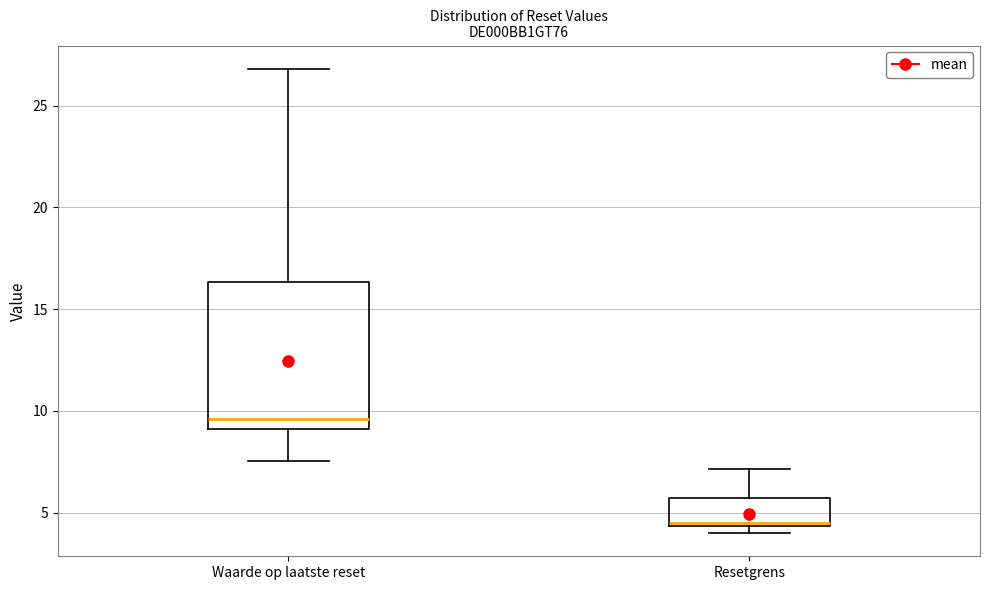

Reading left to right, transcribe this box plot: for each box, give where its median line is, the range the box spans, and where its two whiskers end, as read against the y-axis. The values are not printed on the chart, so give them approximately, as read against the axis.

Waarde op laatste reset: median 9.5, box 9.0 to 16.5, whiskers 7.5 to 27.0
Resetgrens: median 4.5, box 4.5 to 5.5, whiskers 4.0 to 7.0